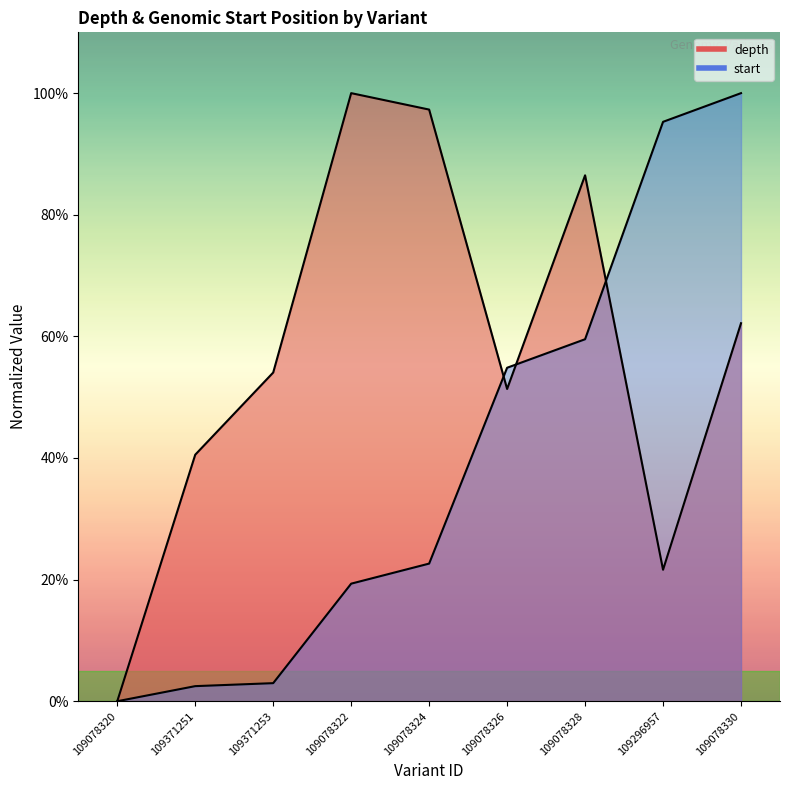

Rank the series by their average value, from lowest to highest.

start, depth